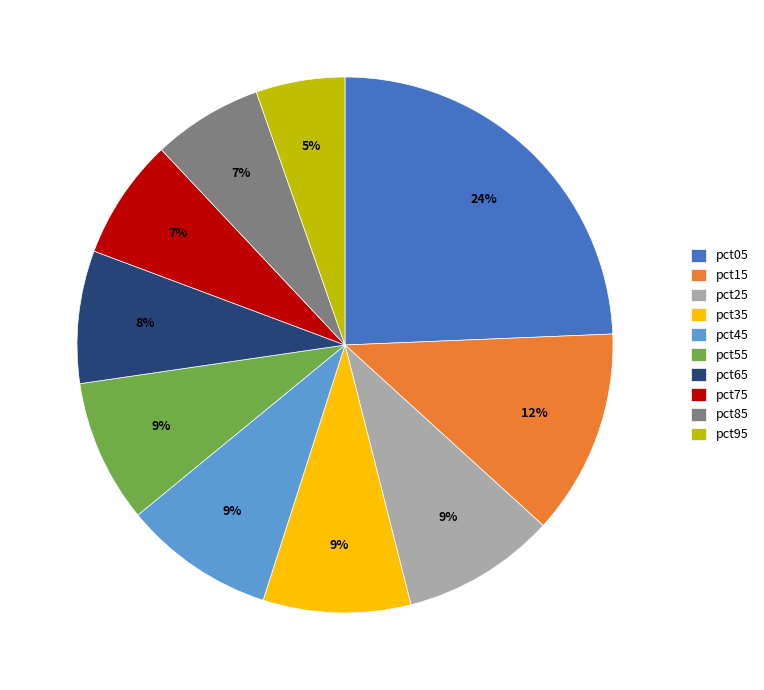

How many segments does this pie chart have?

10